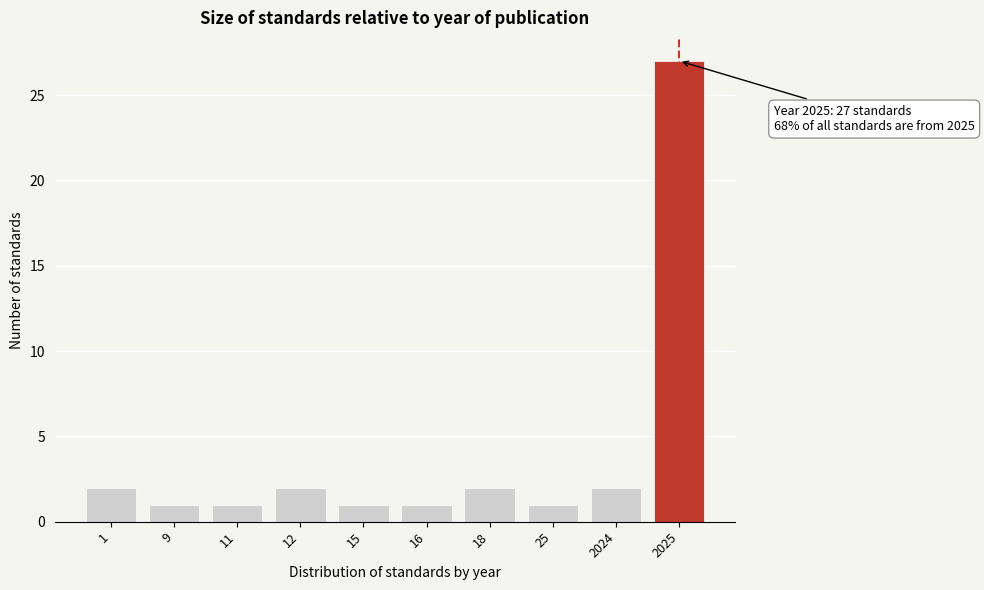

Reading left to right, extract all data points from this chart.

1=2	9=1	11=1	12=2	15=1	16=1	18=2	25=1	2024=2	2025=27